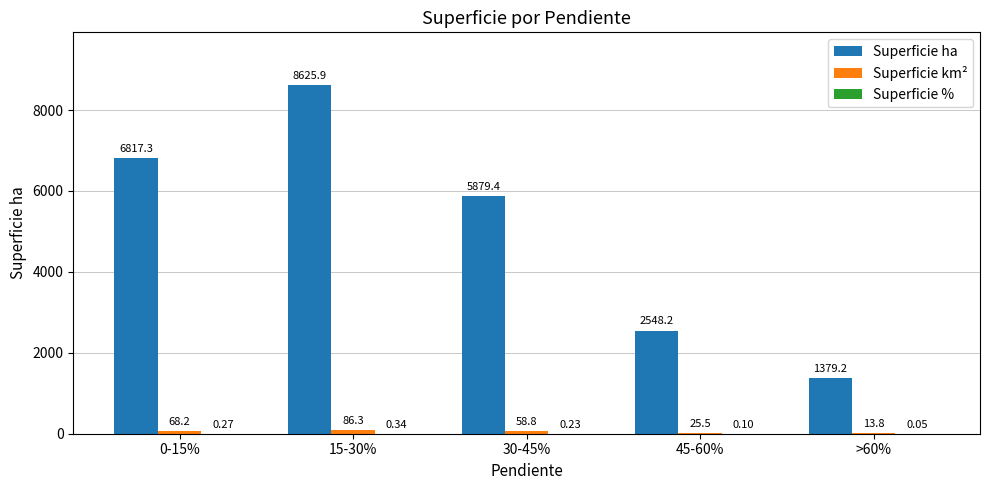

How many series are shown in this chart?

3